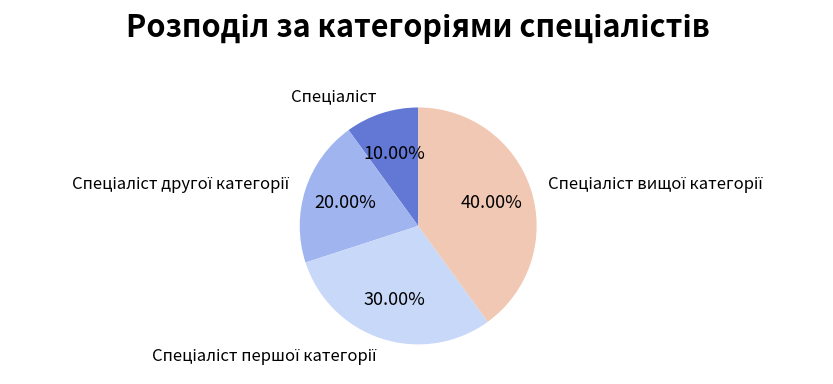

To the nearest percent, what is the average slice percentage?

25%